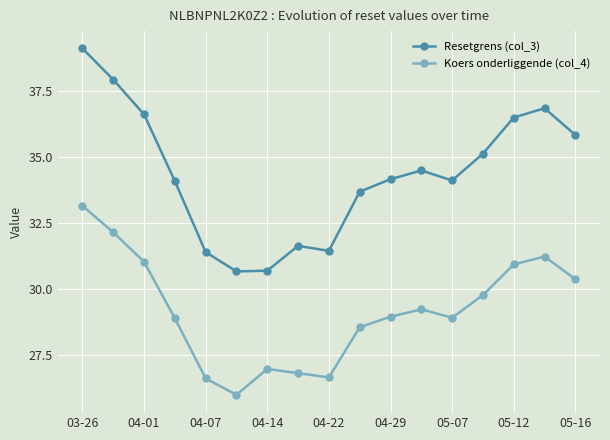

List the series in order of their overall mean, highest first.

Resetgrens (col_3), Koers onderliggende (col_4)